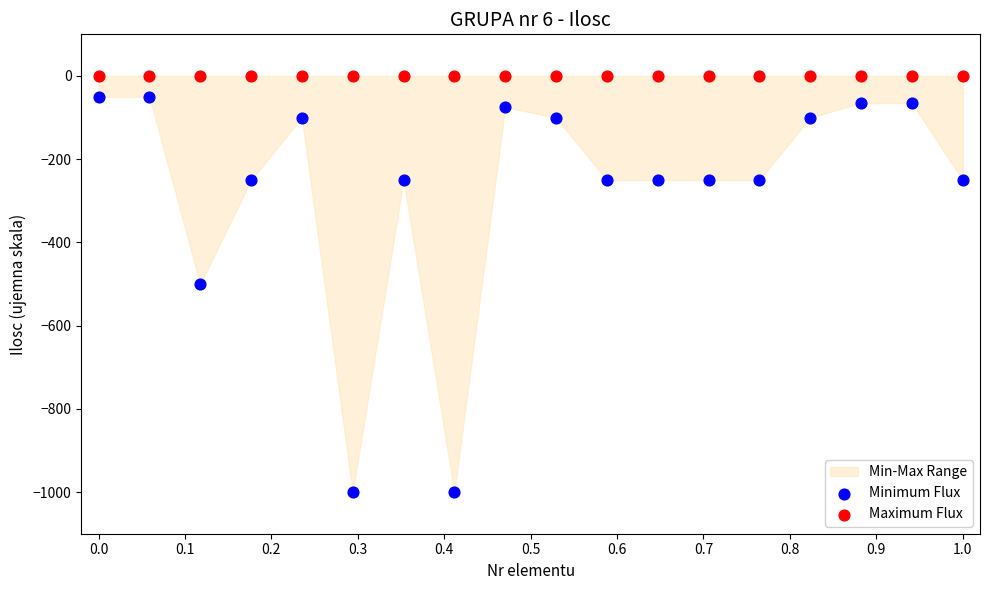

In the Minimum Flux series, what Y value is closest to -525?

-500